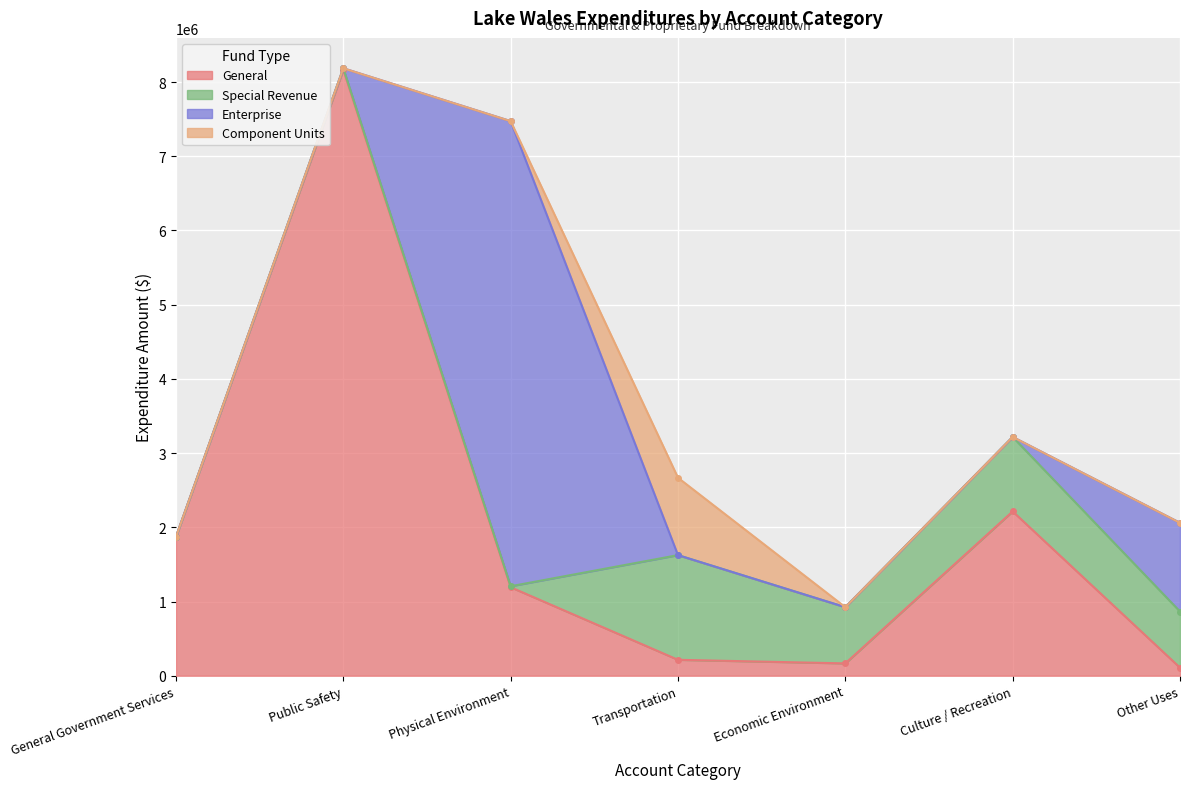

What is the total value across all series at Culture / Recreation?

3217539